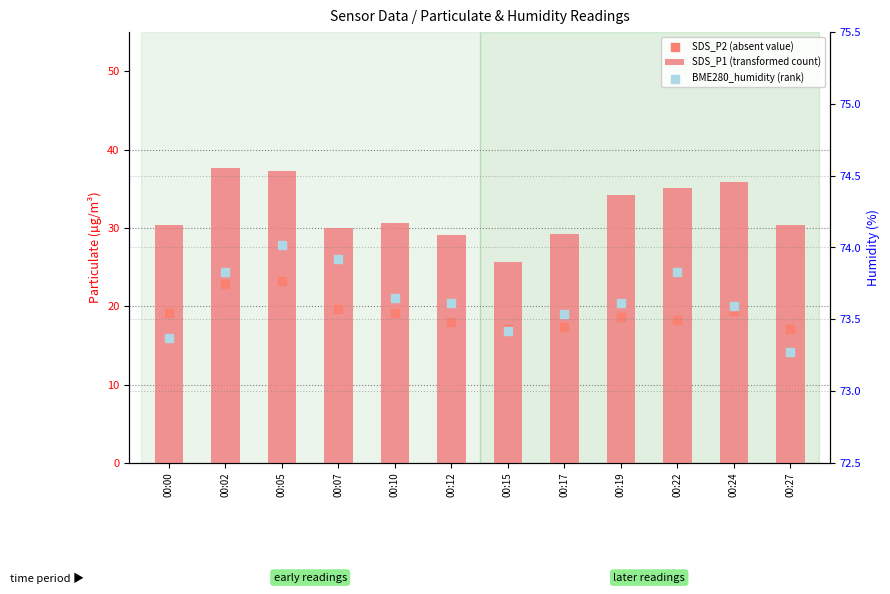

At which category is the sum across all series the highest?

00:05